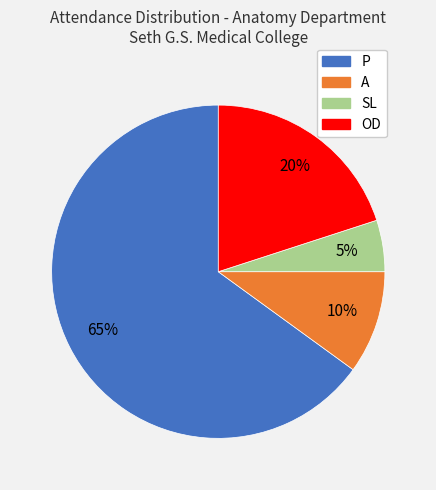

Rank the categories by value from highest to lowest.

P, OD, A, SL